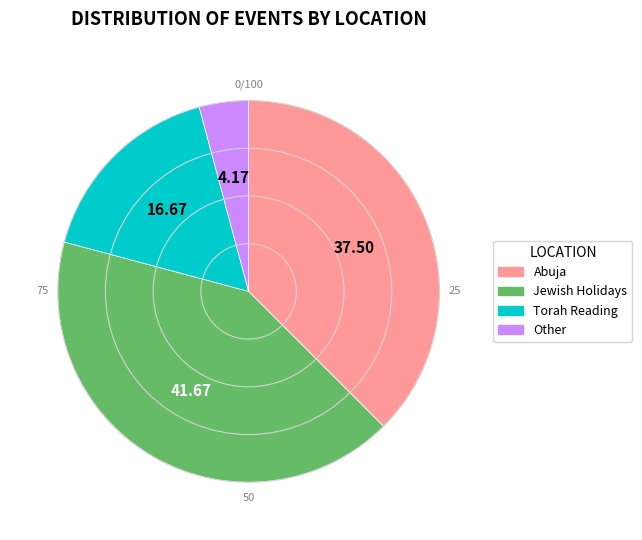

Is there any slice that represents more than half of the pie?

No